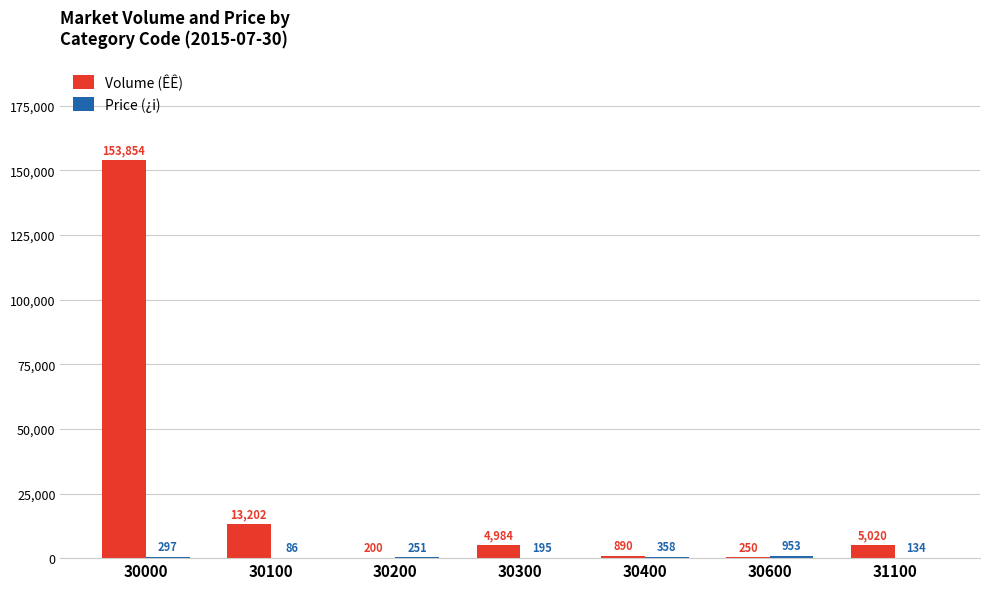

Are the bars horizontal?

No